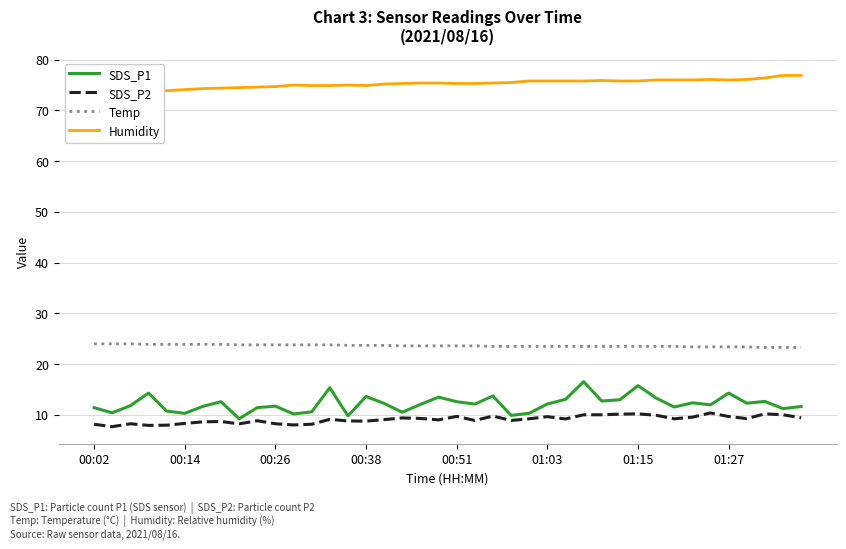

What is the average value of the Humidity series?

75.2